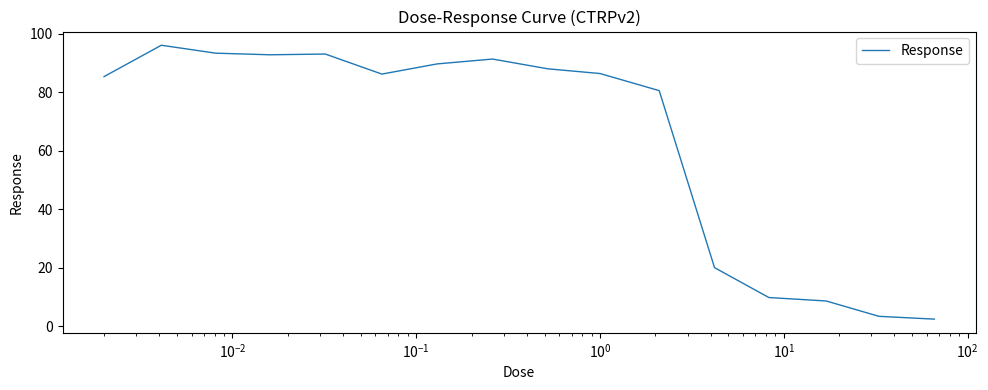

What is the smallest value displayed?

2.4